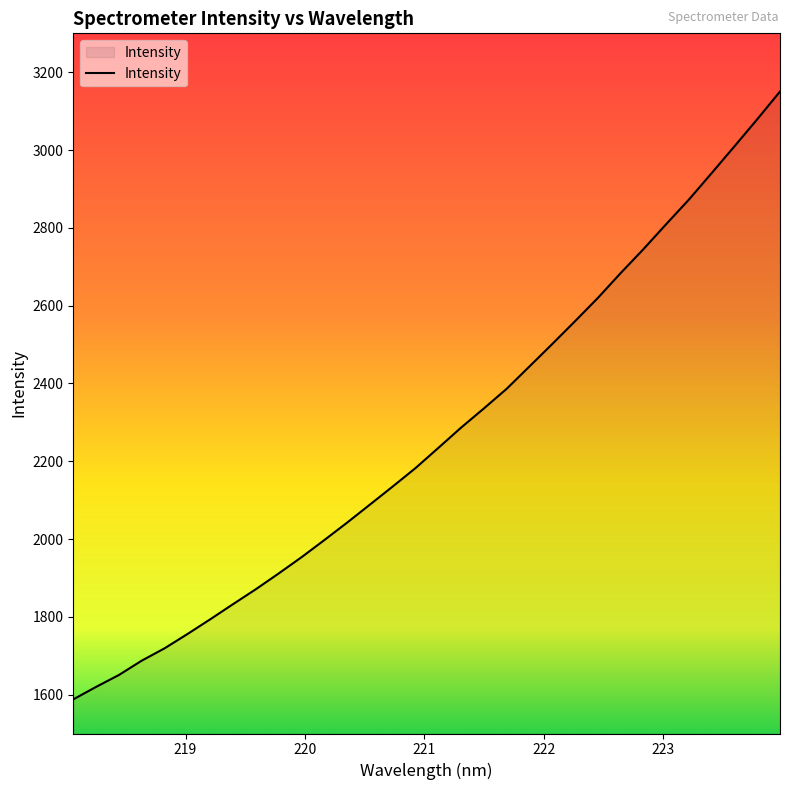

What is the greatest value displayed?

3150.4